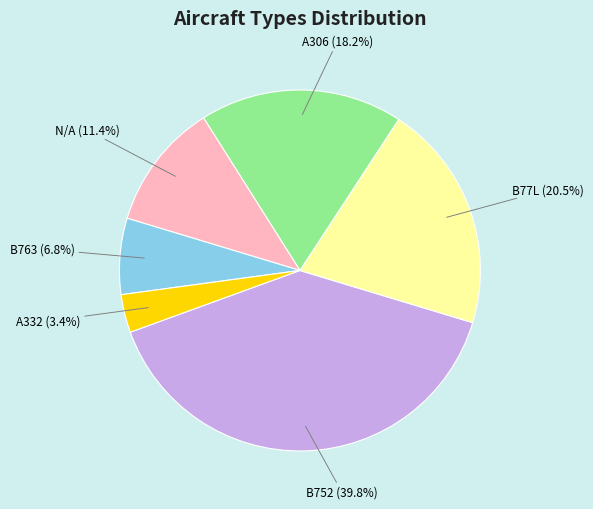

Does any single category account for the majority?

No